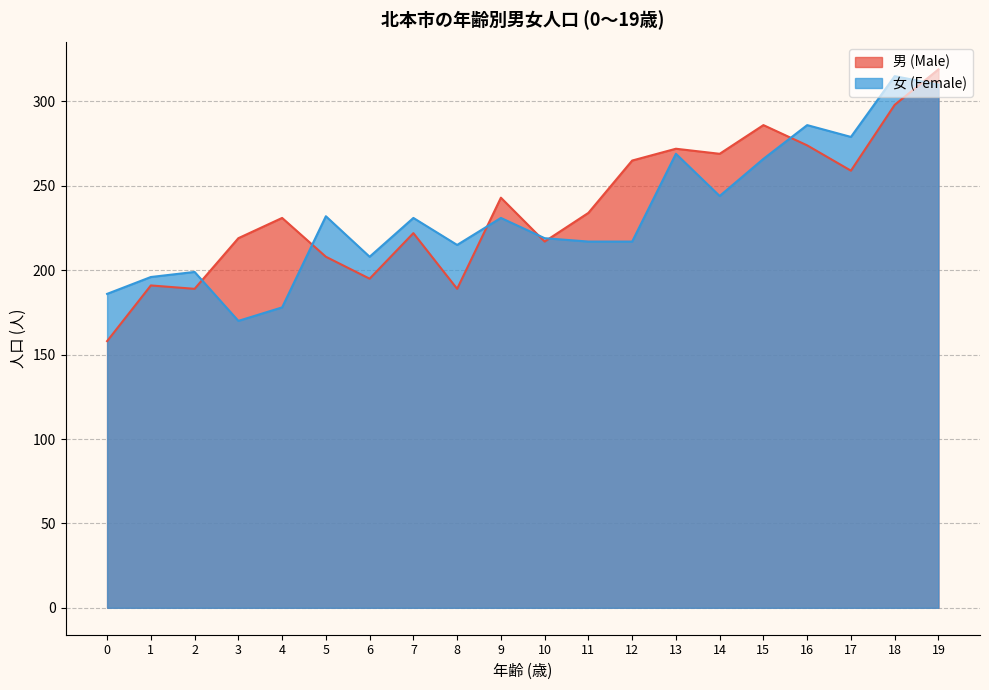

What is the average value of the 女 (Female) series?

233